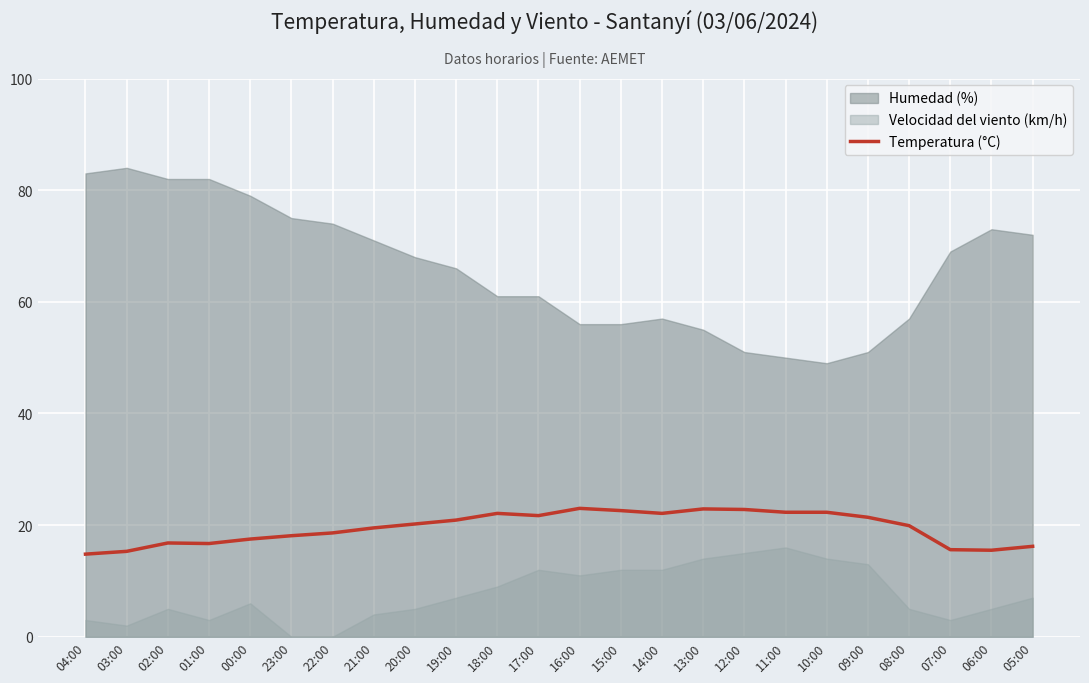

Reading left to right, list all the values displayed in this chart.

04:00=14.8	03:00=15.3	02:00=16.8	01:00=16.7	00:00=17.5	23:00=18.1	22:00=18.6	21:00=19.5	20:00=20.2	19:00=20.9	18:00=22.1	17:00=21.7	16:00=23.0	15:00=22.6	14:00=22.1	13:00=22.9	12:00=22.8	11:00=22.3	10:00=22.3	09:00=21.4	08:00=19.9	07:00=15.6	06:00=15.5	05:00=16.2